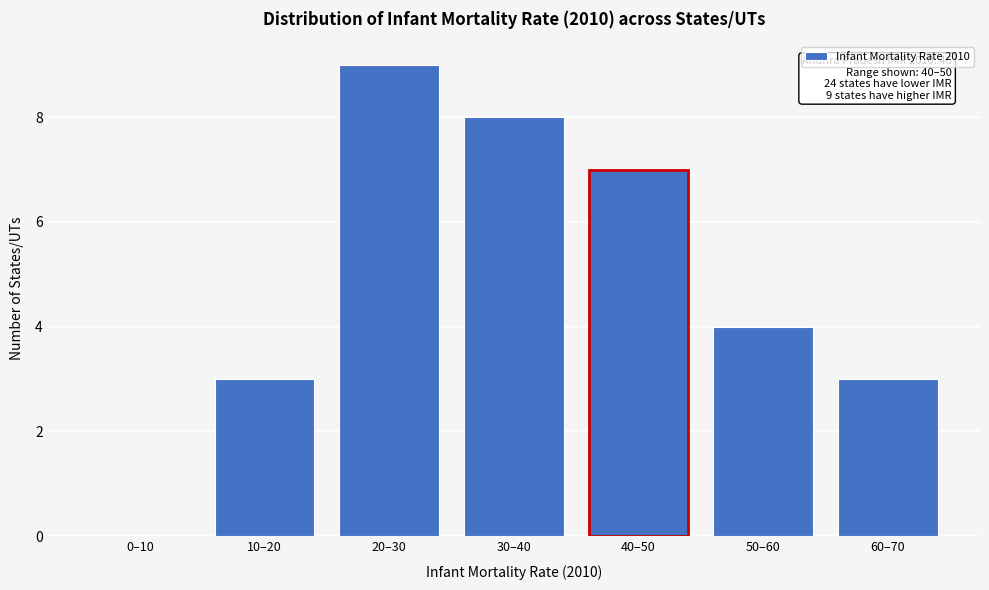

Reading left to right, extract all data points from this chart.

0–10=0	10–20=3	20–30=9	30–40=8	40–50=7	50–60=4	60–70=3